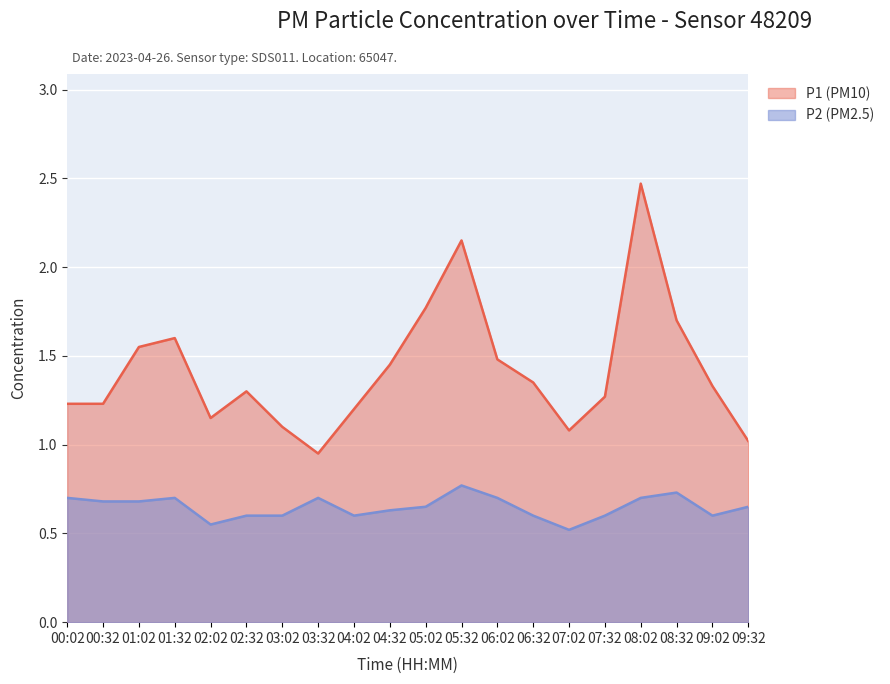

True or false: P1 has a value of 2.2 at 06:02.

False